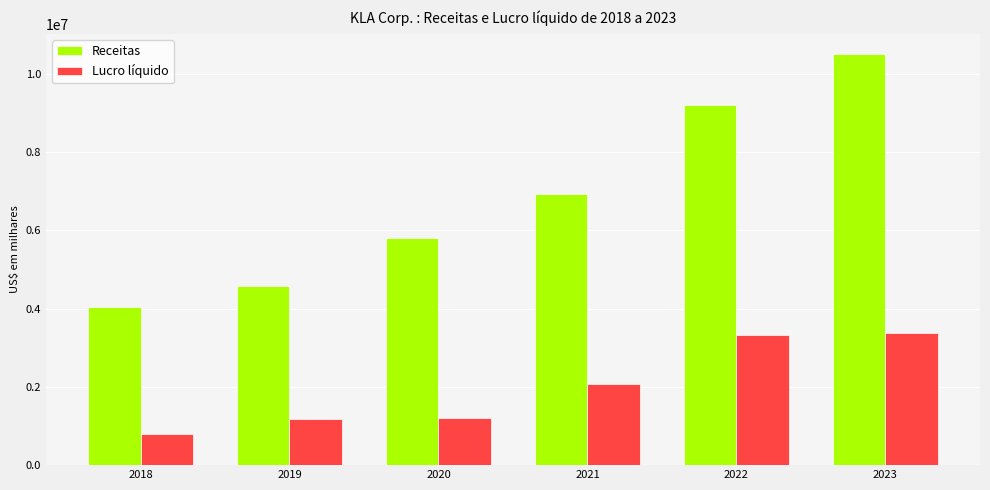

List the labels in order of Receitas value, largest first.

2023, 2022, 2021, 2020, 2019, 2018